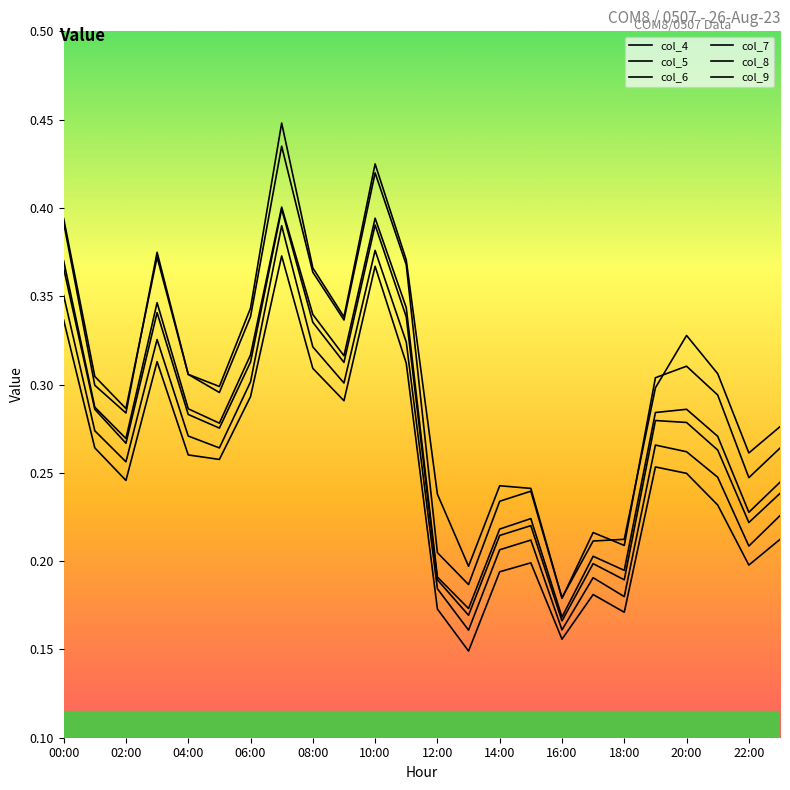

How many lines are shown in the chart?

6